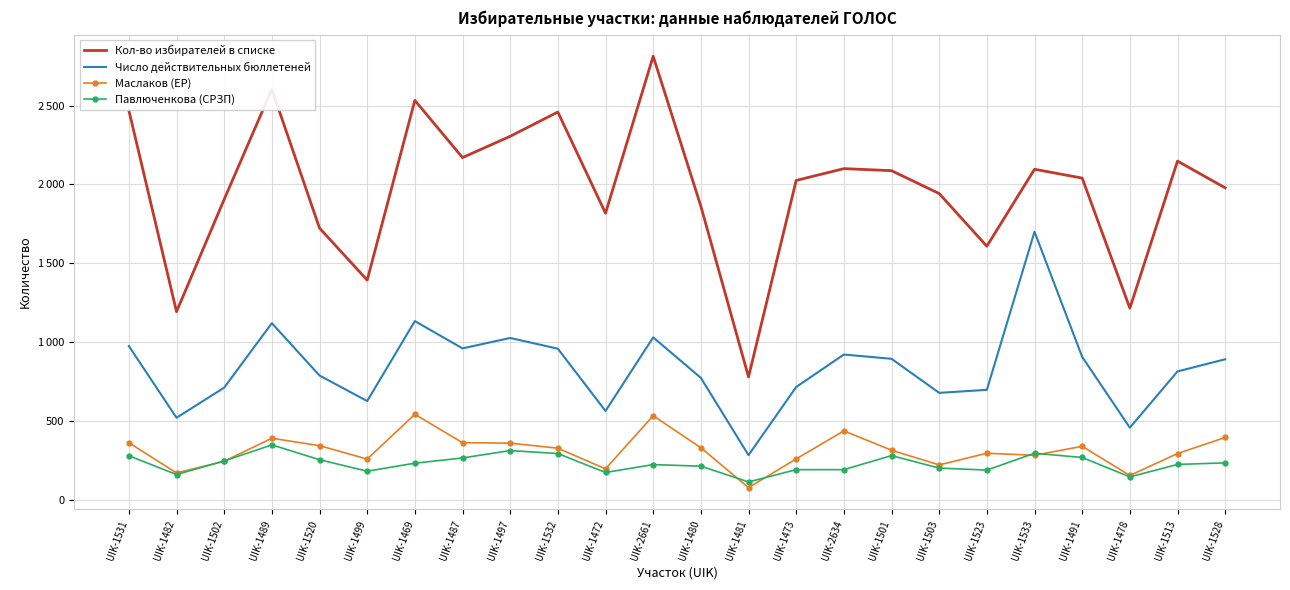

At which category does Павлюченкова (СРЗП) reach its first local valley?

UIK-1482